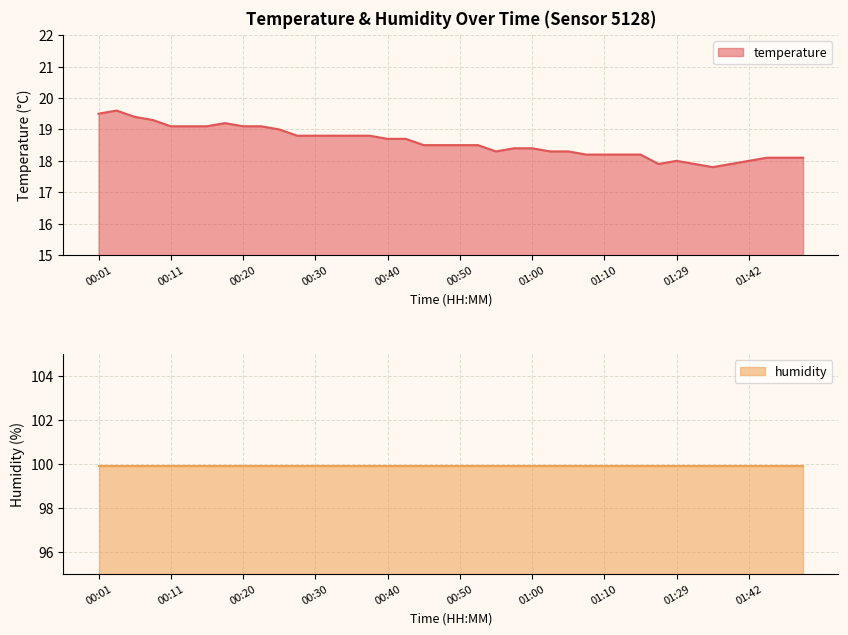

What is the value of the 9th point from the left?

19.1